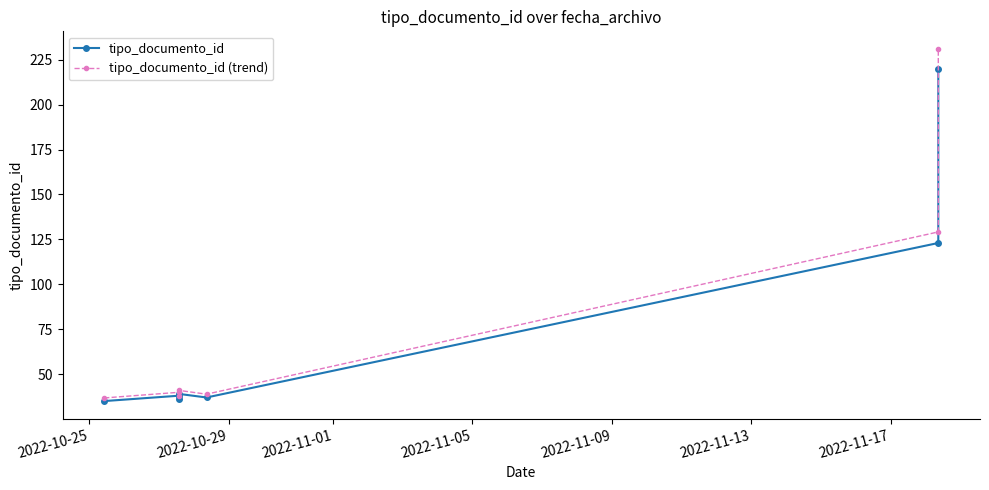

What position from the right is 2022-11-05?

4